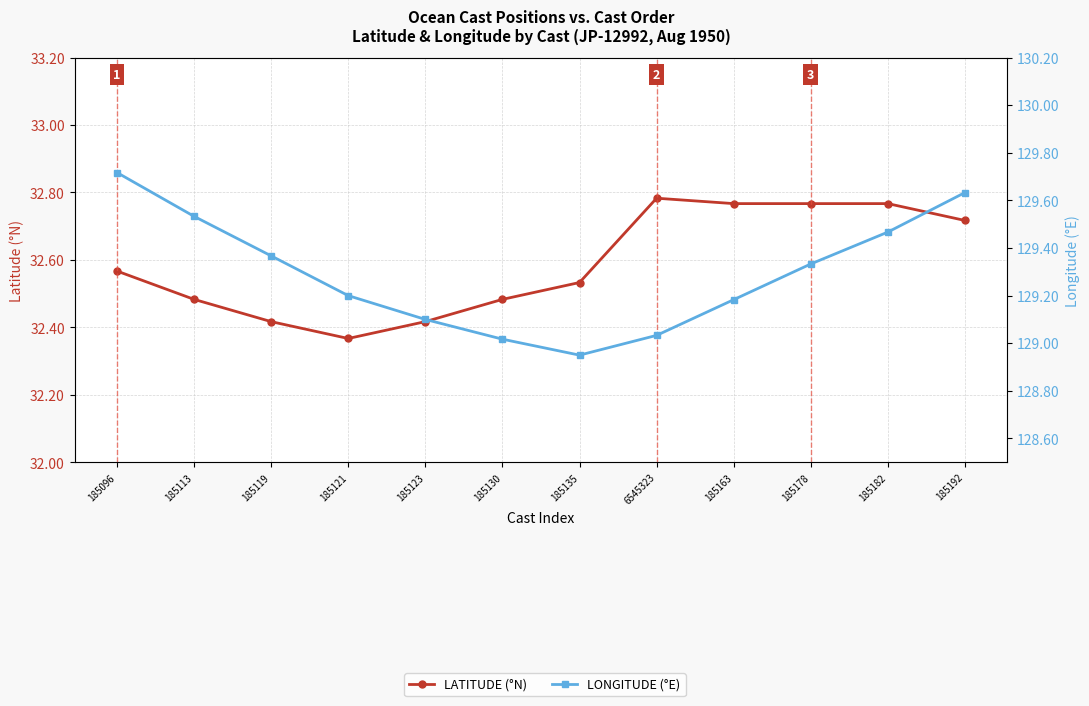

Which series has the largest total across all categories?

LONGITUDE (°E)